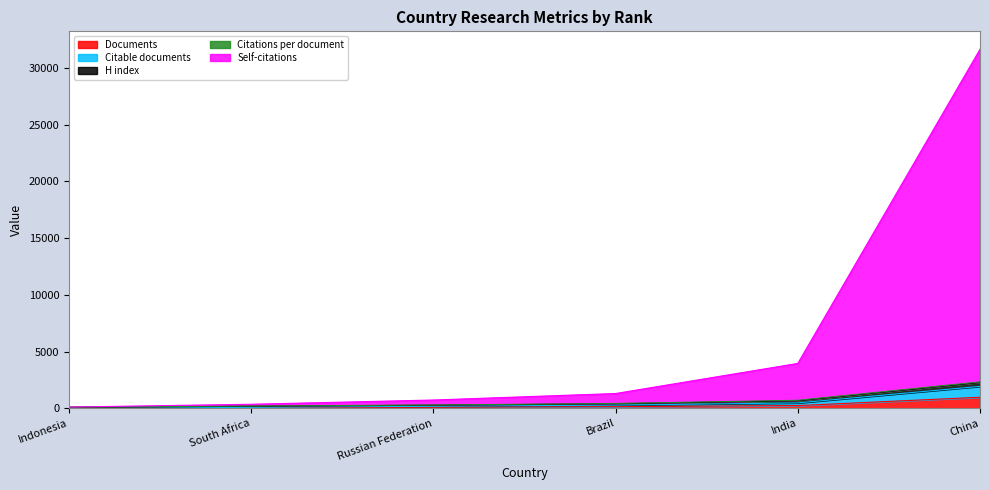

Which has a higher value, Russian Federation or South Africa?

Russian Federation